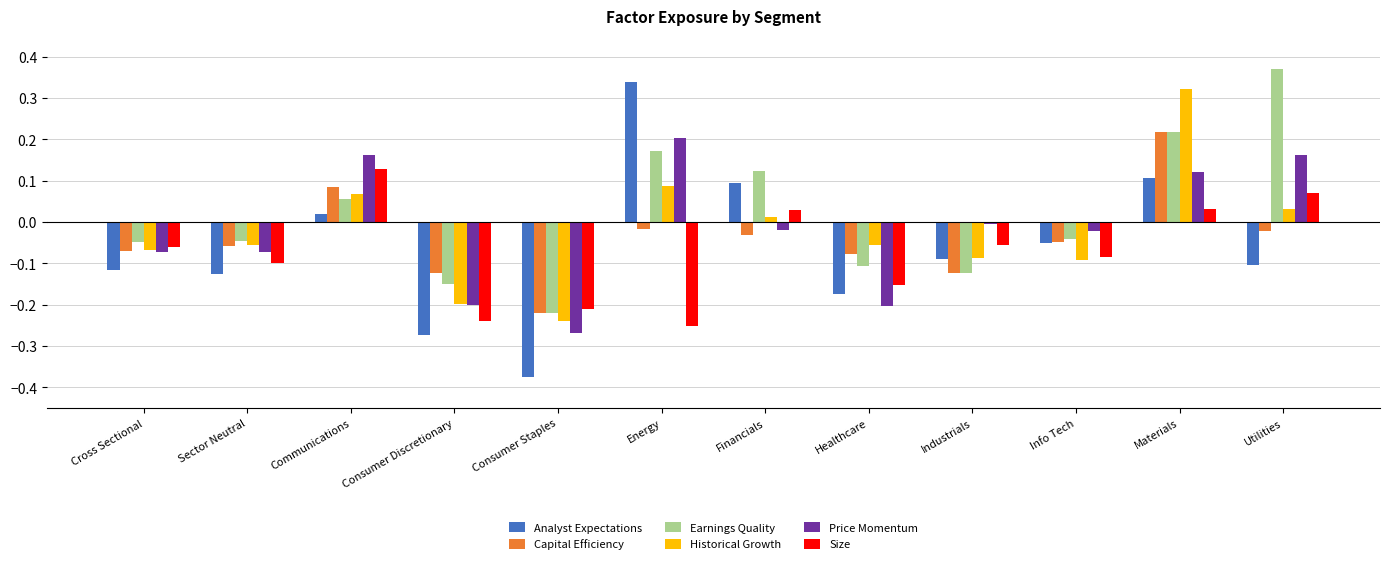

What are all the series names shown in the legend?

Analyst Expectations, Capital Efficiency, Earnings Quality, Historical Growth, Price Momentum, Size